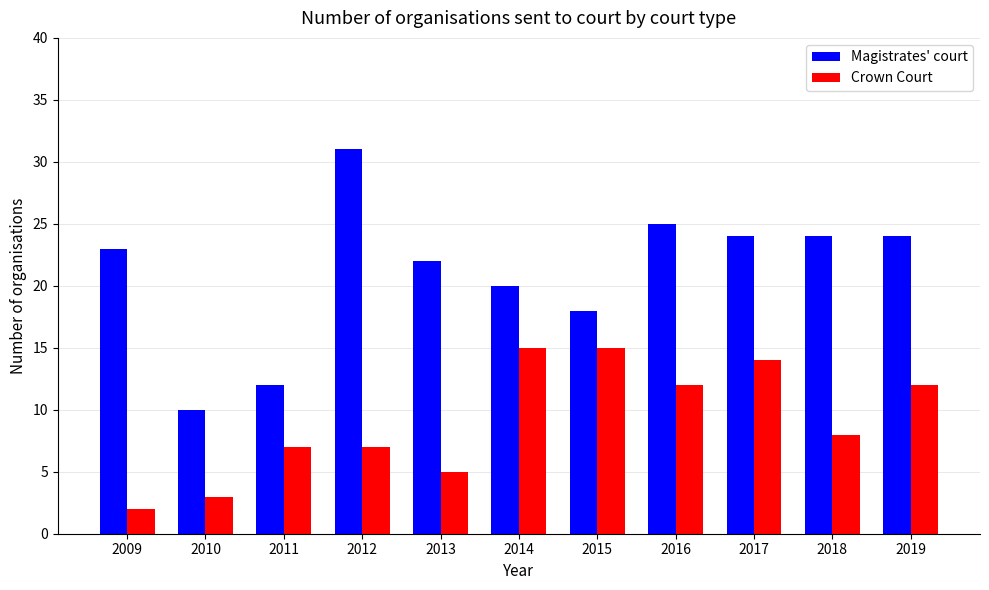

At 2010, list the series in order from largest to smallest.

Magistrates' court, Crown Court